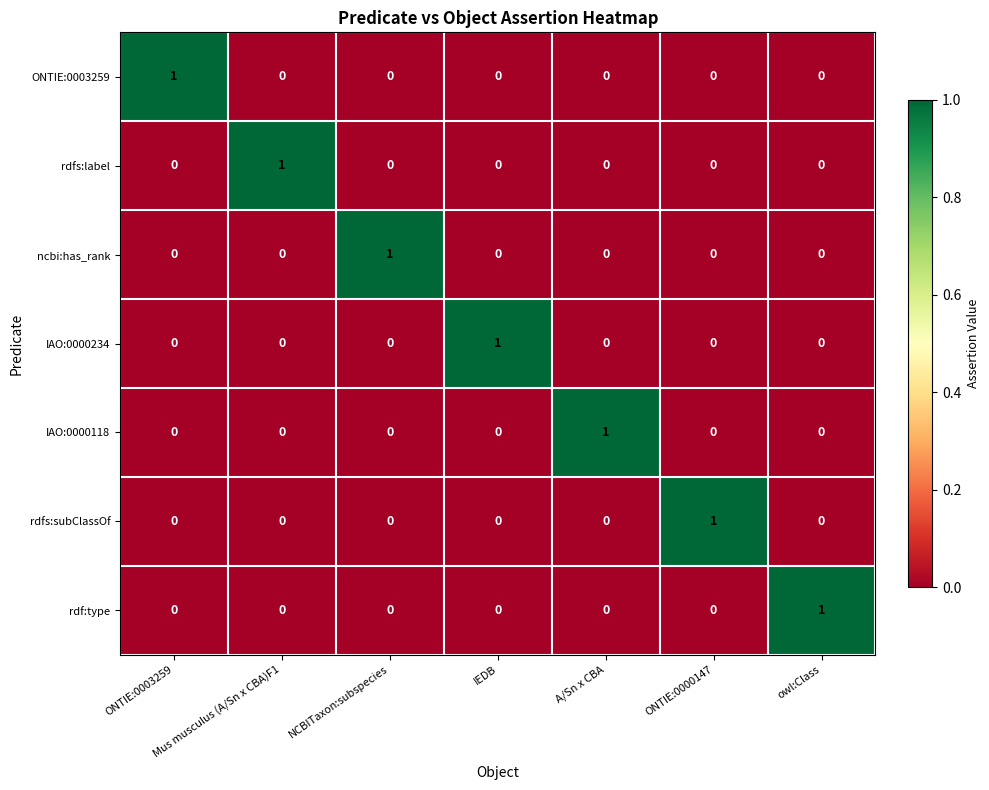

At how many categories does at least one series exceed 0?

7